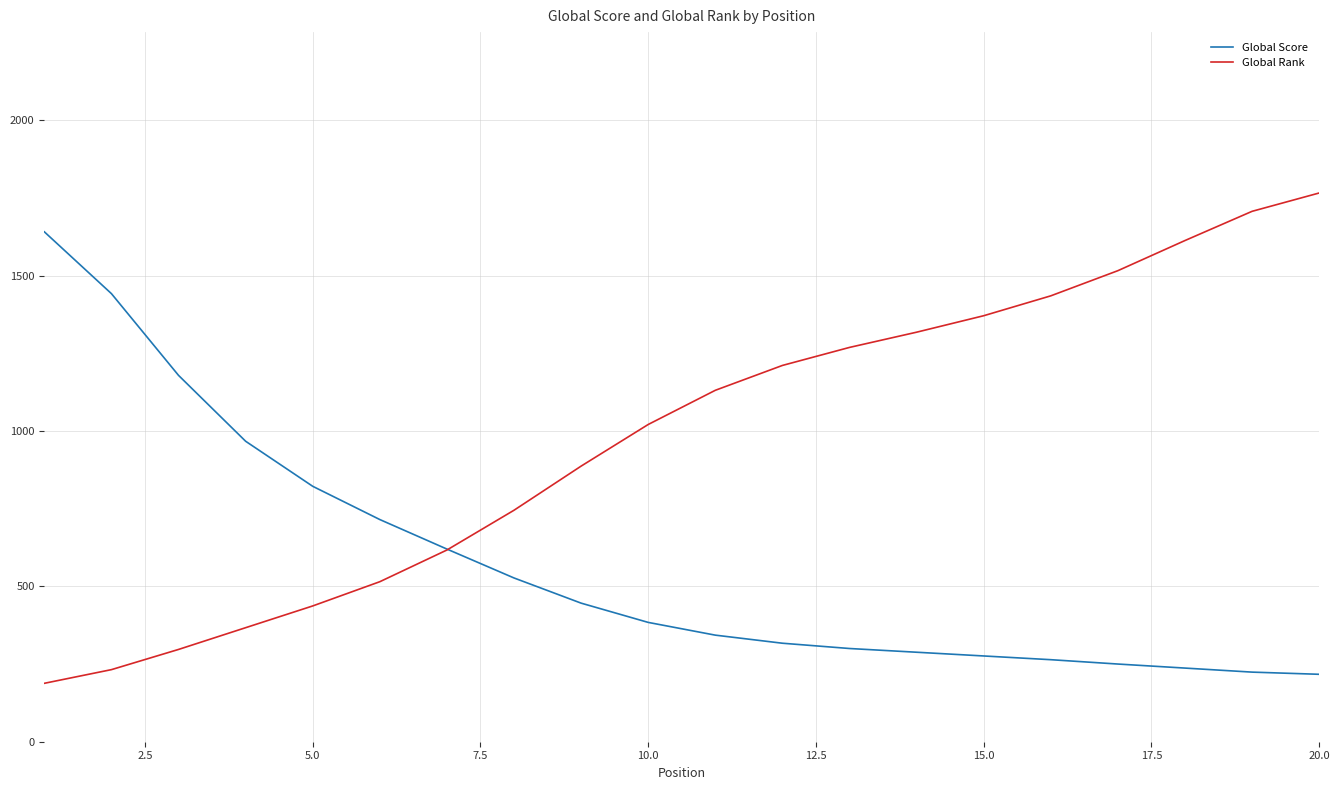

List the series in order of their overall mean, lowest first.

Global Score, Global Rank